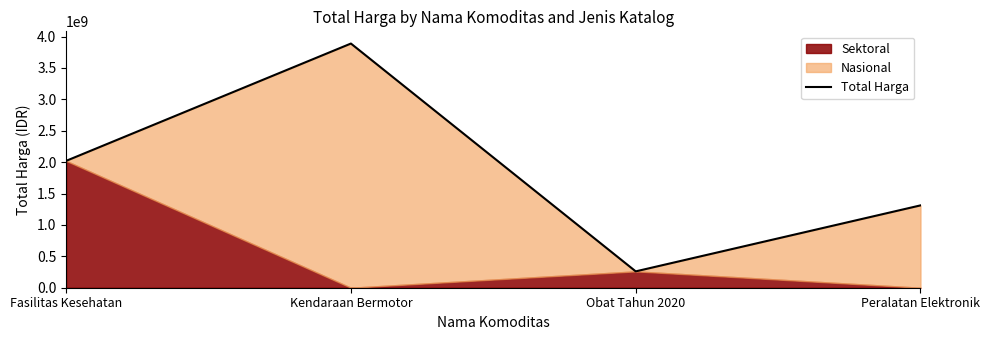

Reading right to left, extract all data points from this chart.

Peralatan Elektronik=1311220800	Obat Tahun 2020=260420170	Kendaraan Bermotor=3888564100	Fasilitas Kesehatan=2020217015